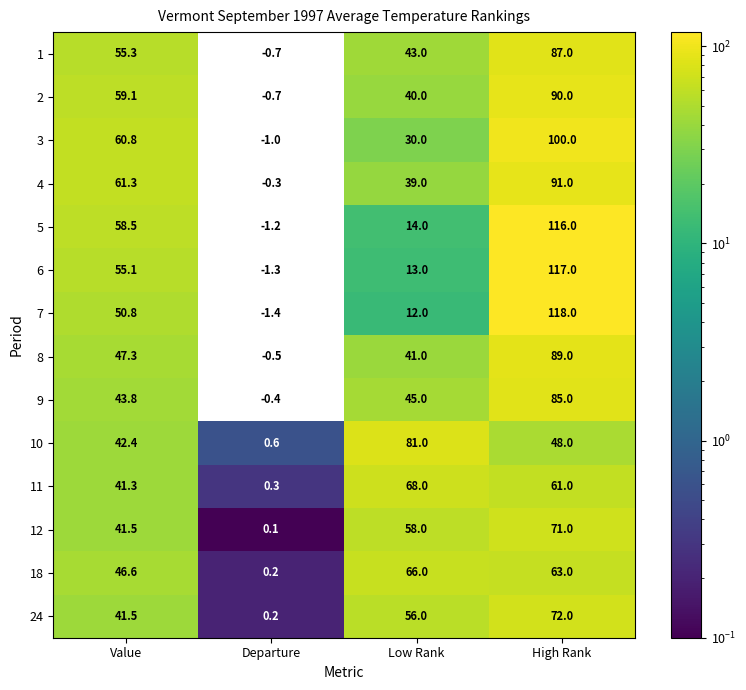

What is the sum of the 2 values at Value and Departure?

58.4